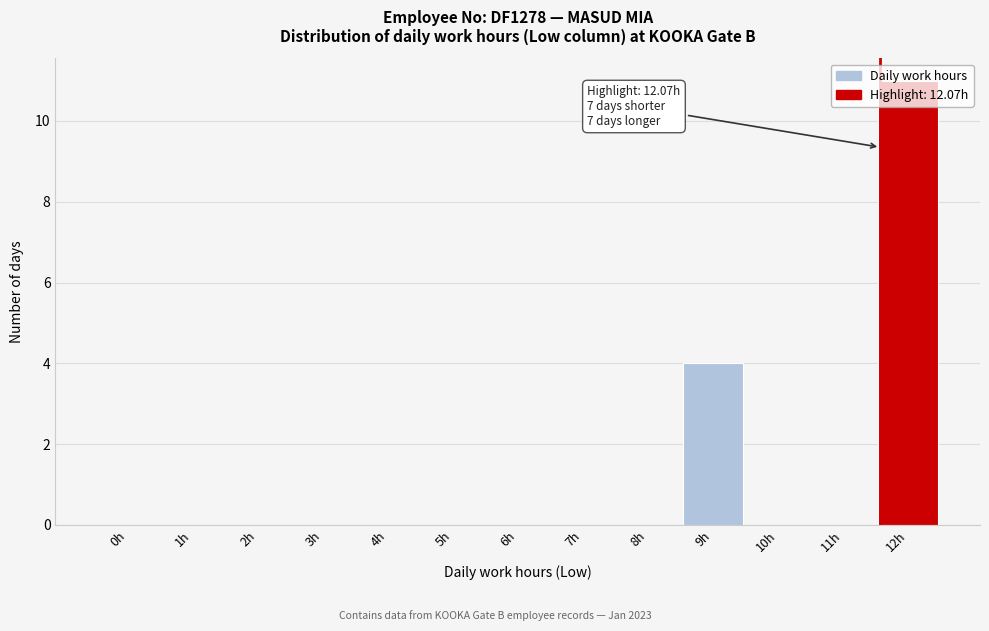

What is the greatest value displayed?

11